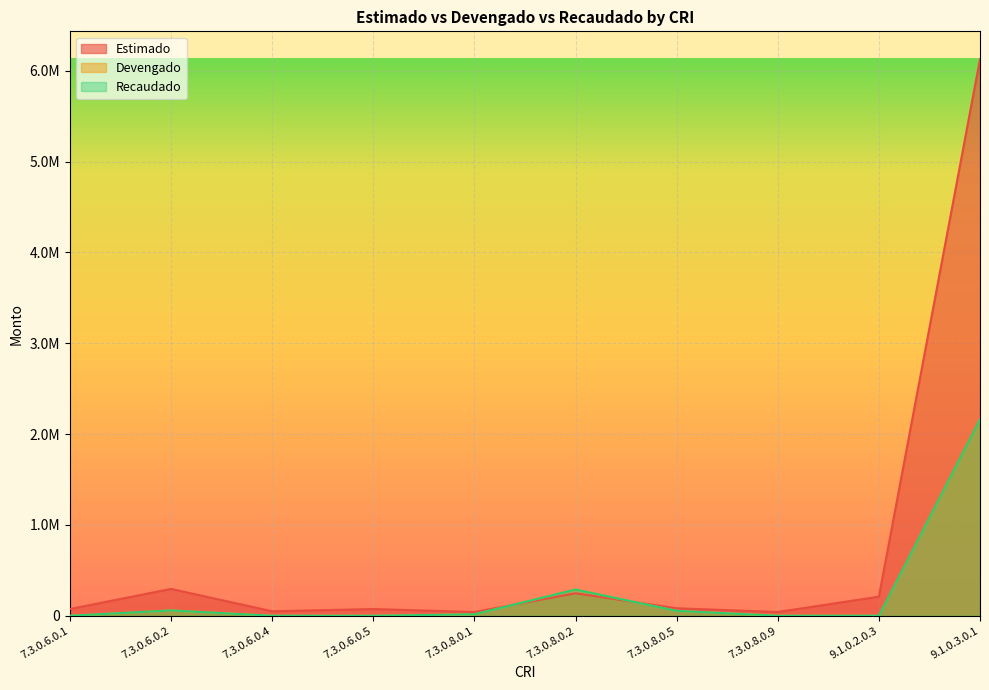

True or false: Recaudado has a value of 1014084.9 at 7.3.0.8.0.9.

False